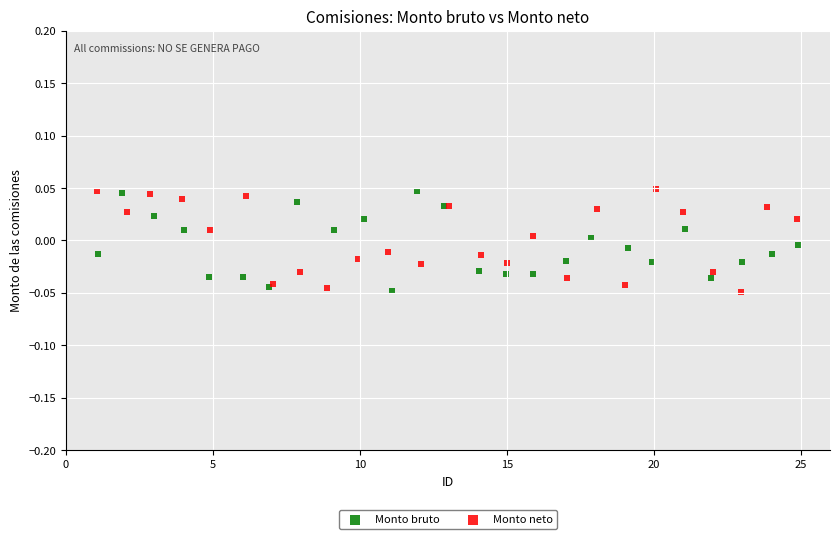

What are all the series names shown in the legend?

Monto bruto, Monto neto